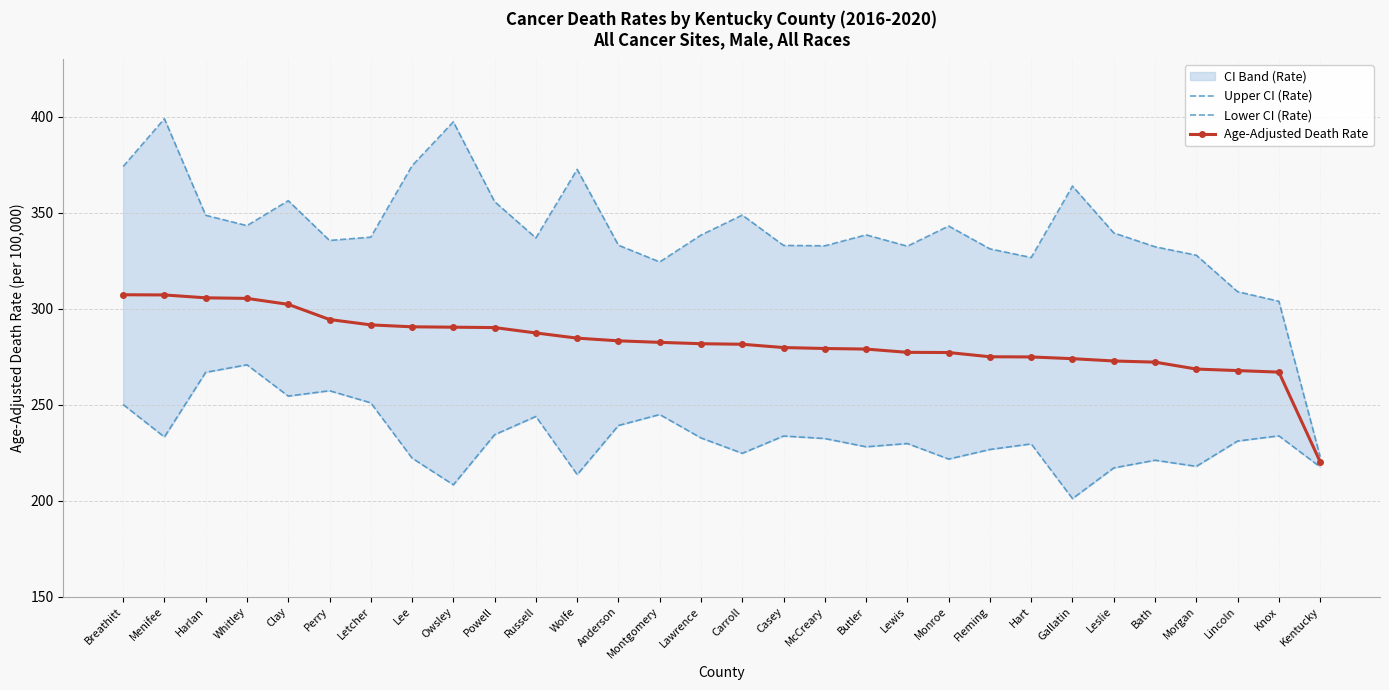

At which label does Upper CI (Rate) reach its peak?

Menifee